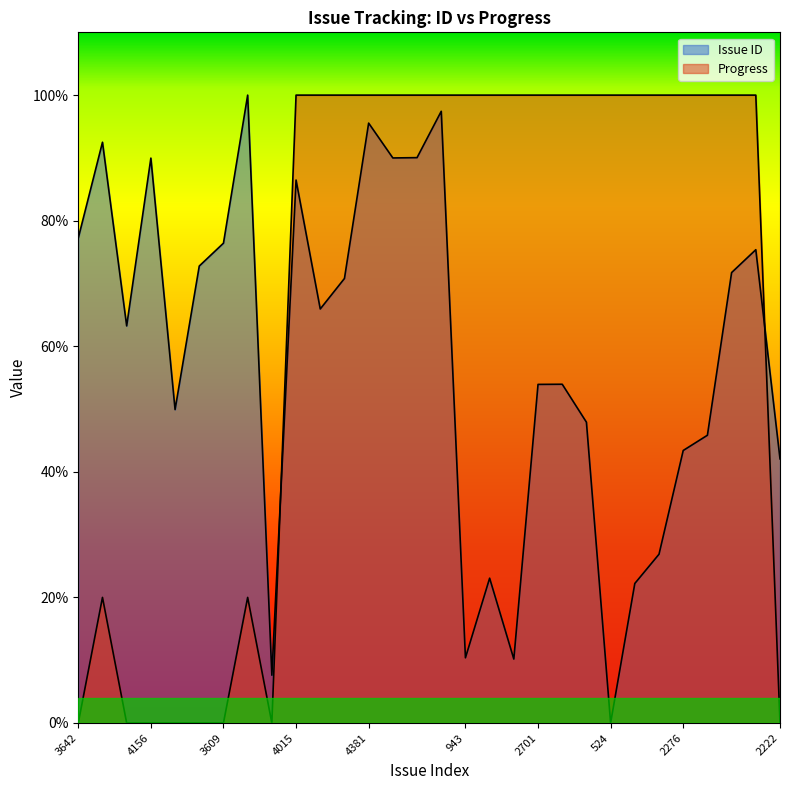

Which series has the largest total across all categories?

Progress